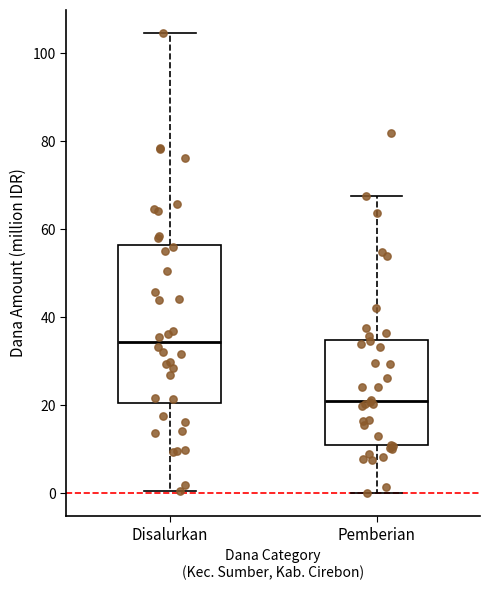

Reading left to right, transcribe this box plot: for each box, give where its median line is, the range the box spans, and where its two whiskers end, as read against the y-axis. The values are not printed on the chart, so give them approximately, as read against the axis.

Disalurkan: median 34, box 20 to 56, whiskers 0 to 104
Pemberian: median 20, box 10 to 34, whiskers 0 to 68